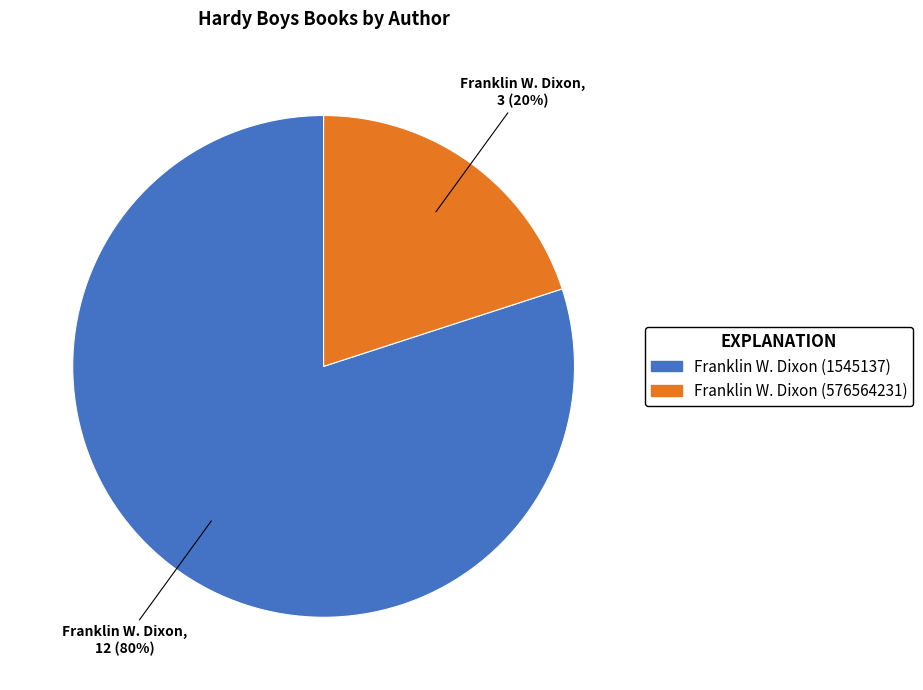

What percentage is the Franklin W. Dixon (1545137) slice, to the nearest percent?

80%